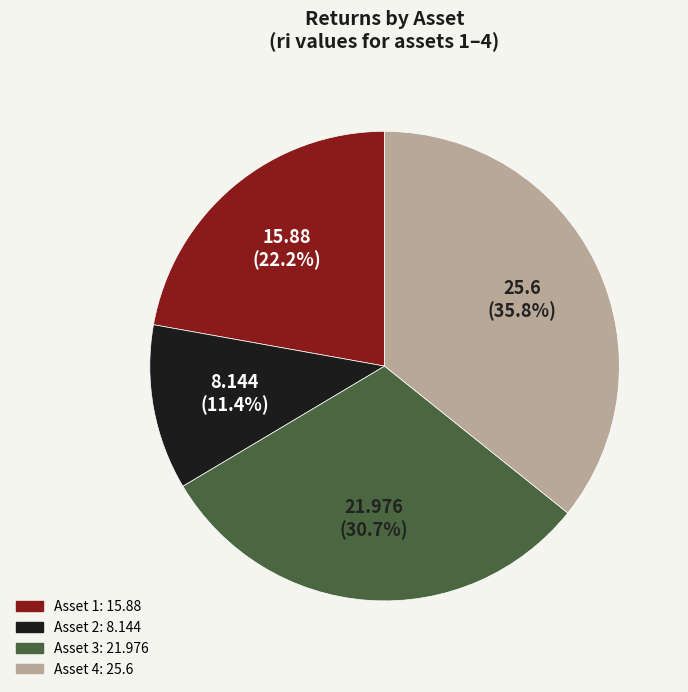

Is there a majority slice in this chart?

No